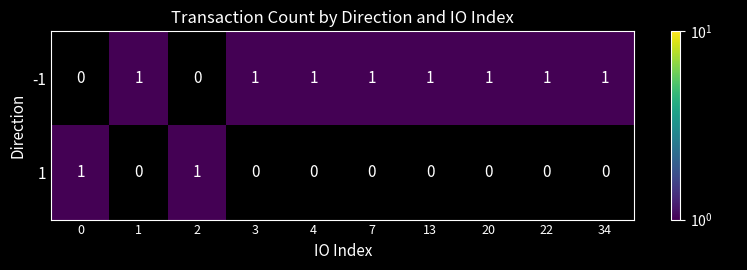

Count the number of categories in the chart.

10